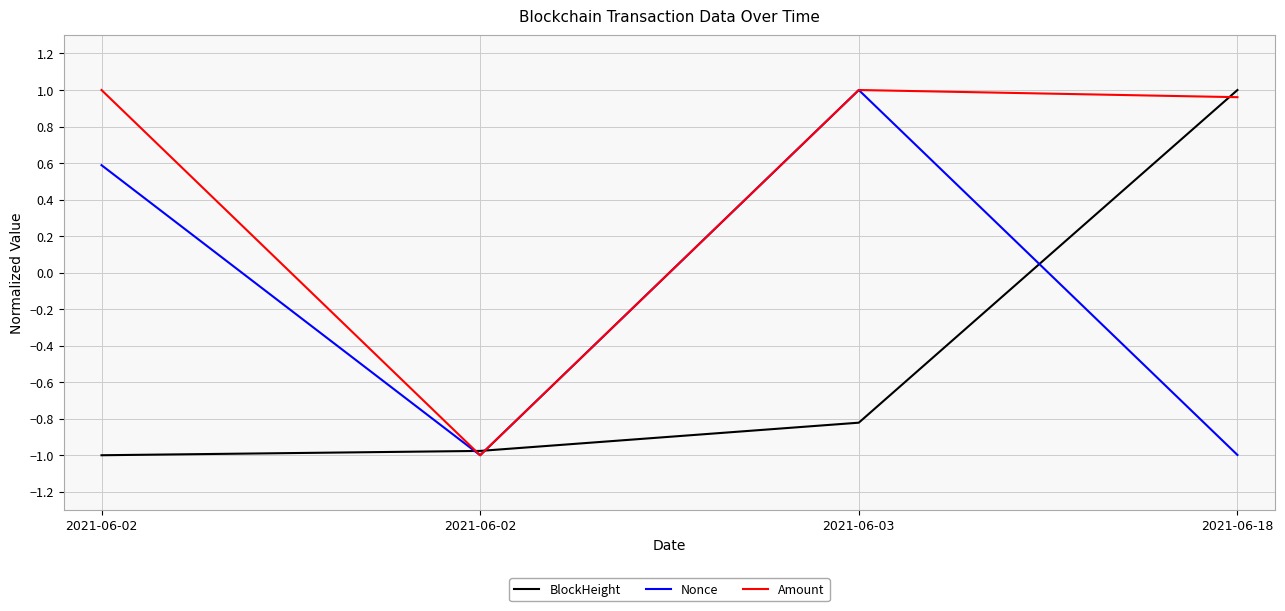

Rank the series by their average value, from lowest to highest.

BlockHeight, Nonce, Amount